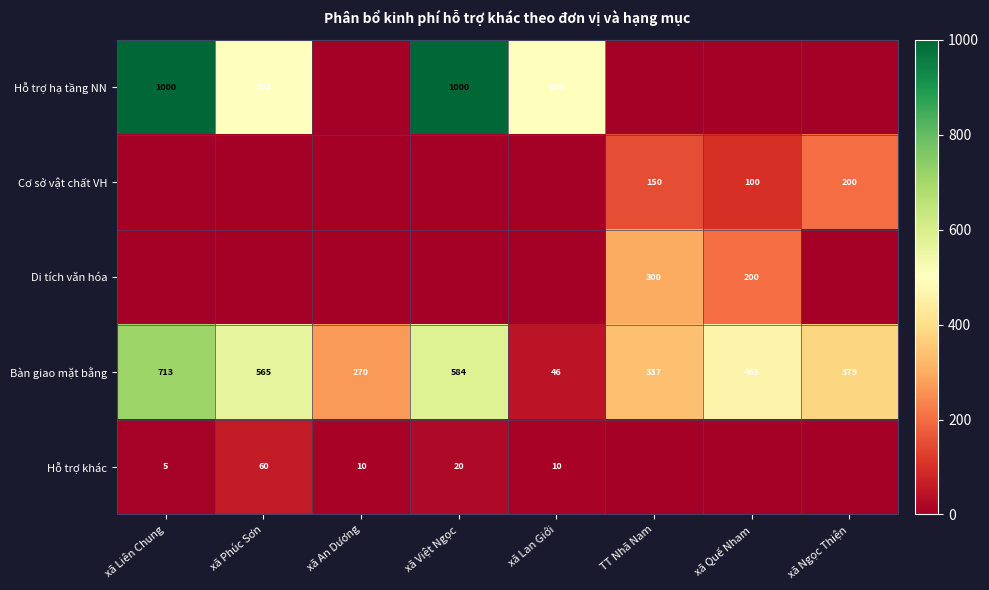

What is the greatest value displayed?

1000.0